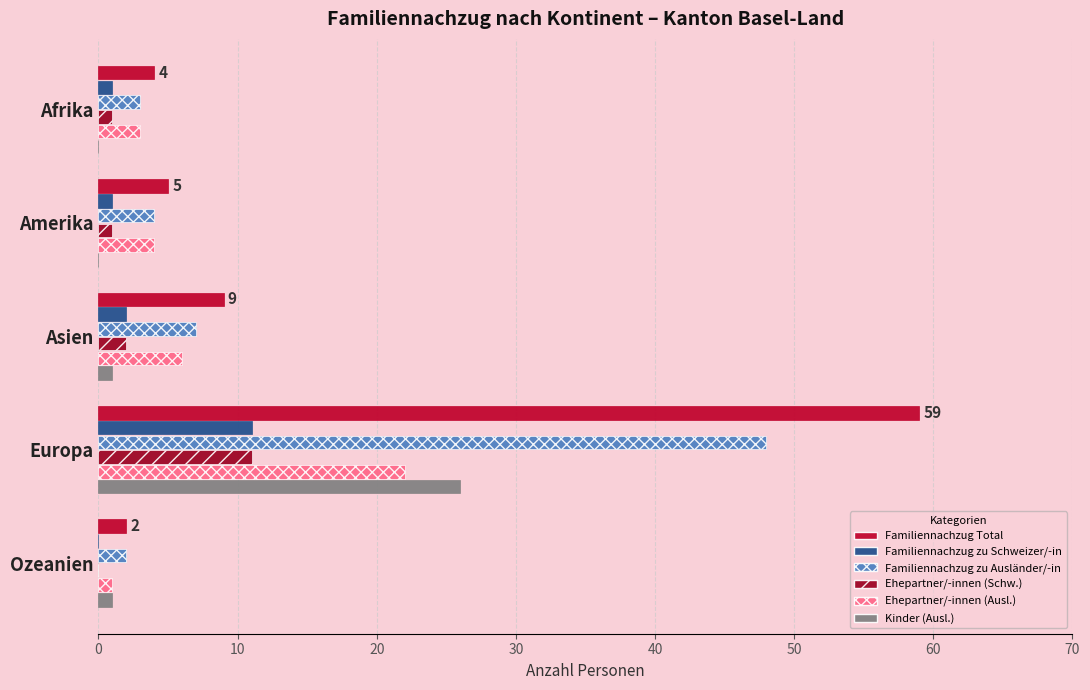

How many data points does each series have?

5